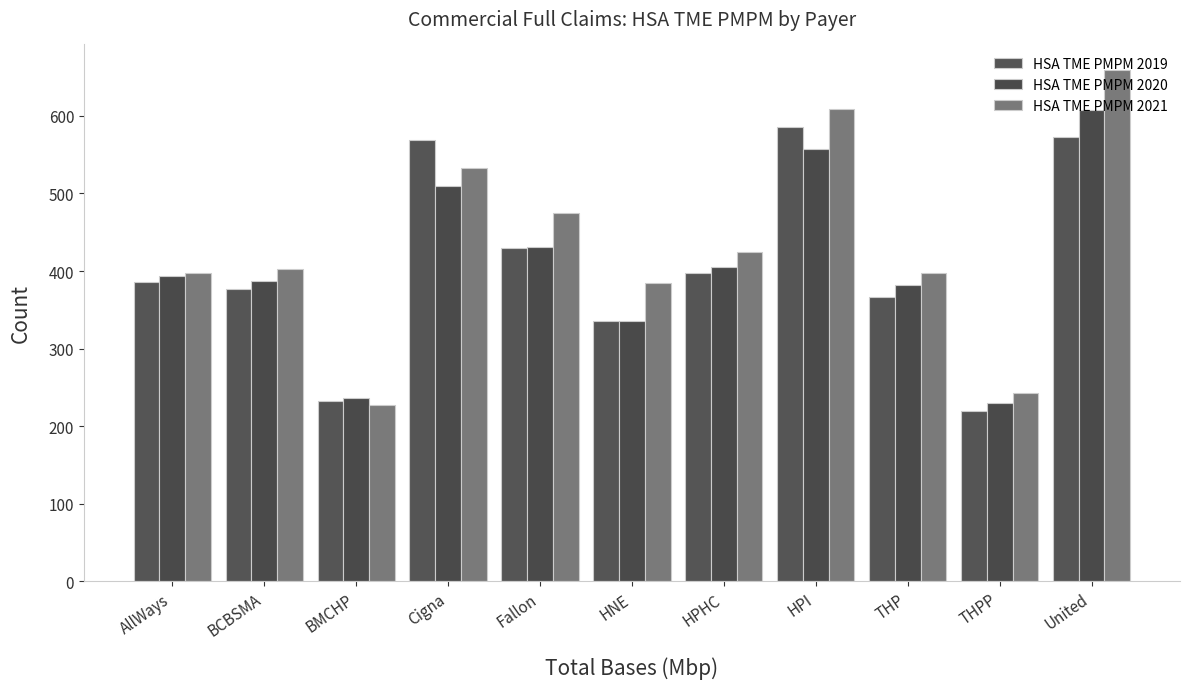

Reading right to left, what are all the values shown in this chart?

HSA TME PMPM 2019: 573.1	219.5	366.2	586.1	397.9	335.4	429.1	568.7	232.8	376.3	385.3
HSA TME PMPM 2020: 607.9	230.0	382.0	556.8	405.3	335.9	431.6	509.6	236.3	387.4	393.9
HSA TME PMPM 2021: 659.1	243.4	397.4	609.1	424.0	385.1	474.5	532.5	227.2	403.2	397.5